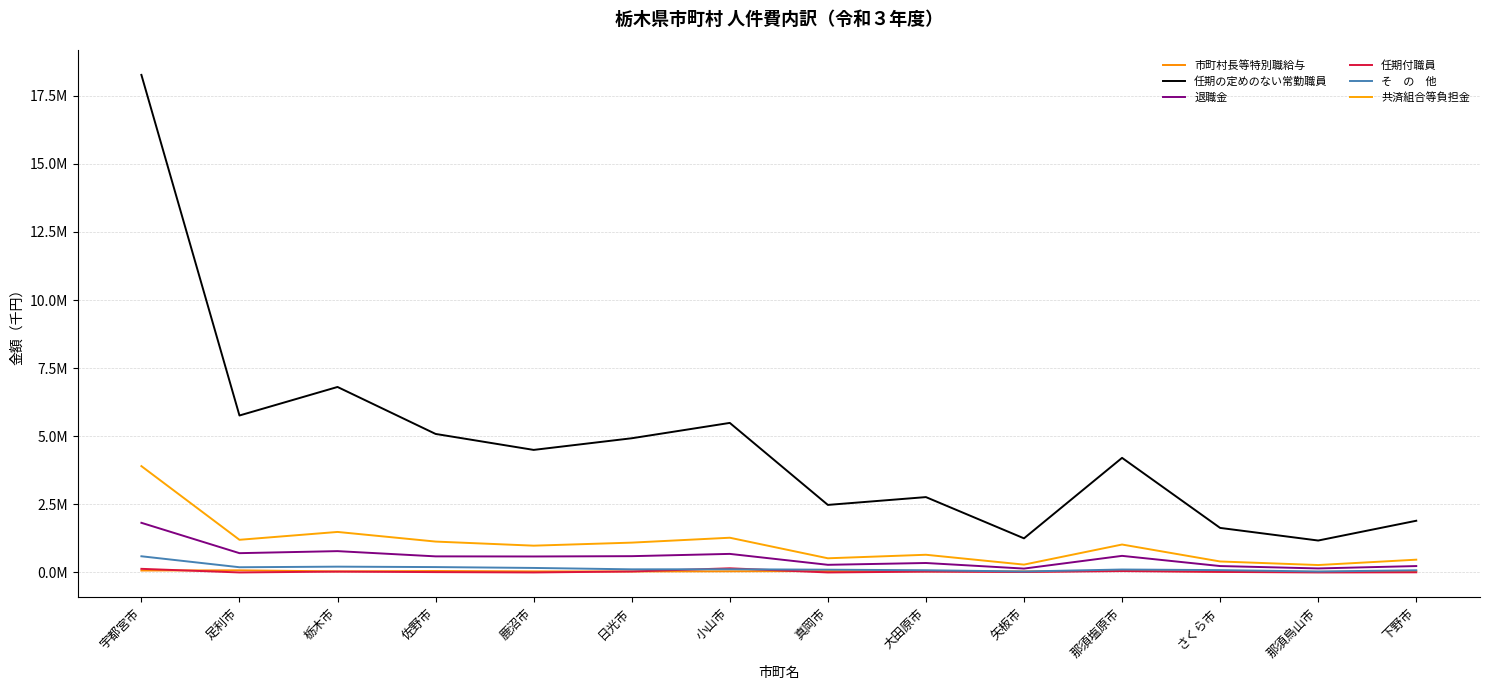

Does the chart display data point markers on the line(s)?

No